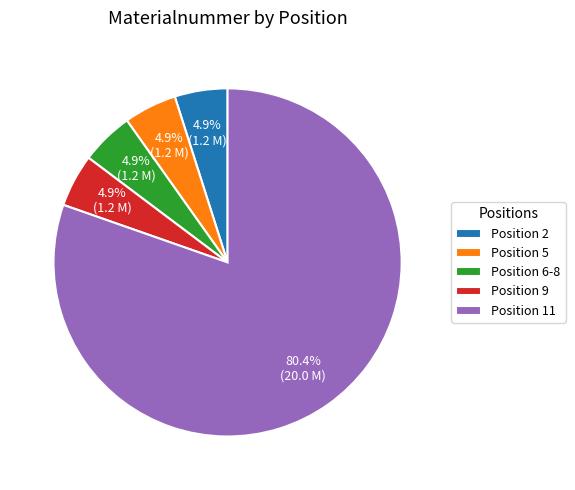

What is the ratio of the value at Position 6-8 to the value at Position 5?

1.0